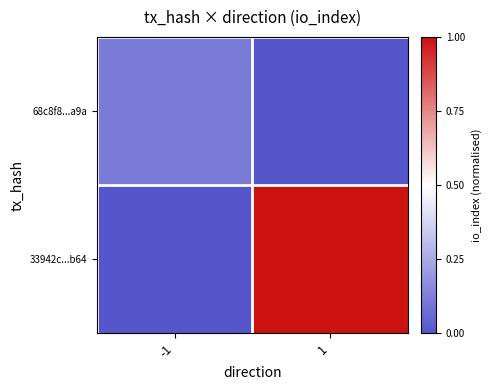

Which series changed the most between -1 and 1?

33942c...b64